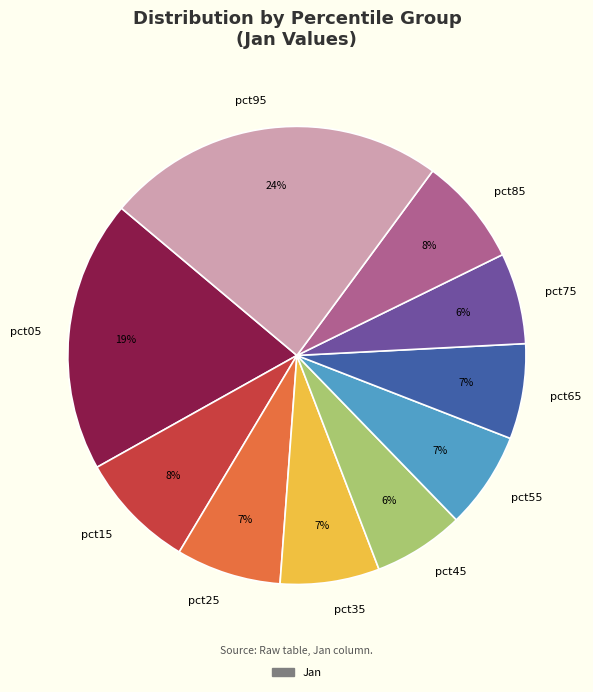

To the nearest percent, what is the difference between the pct05 and pct45 slice percentages?

13%